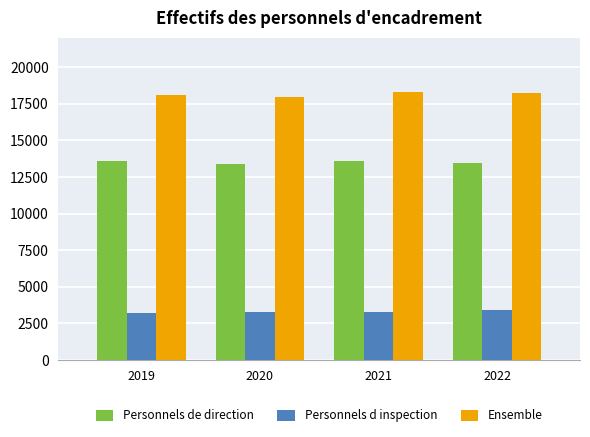

What is the minimum value for Personnels de direction?

13406